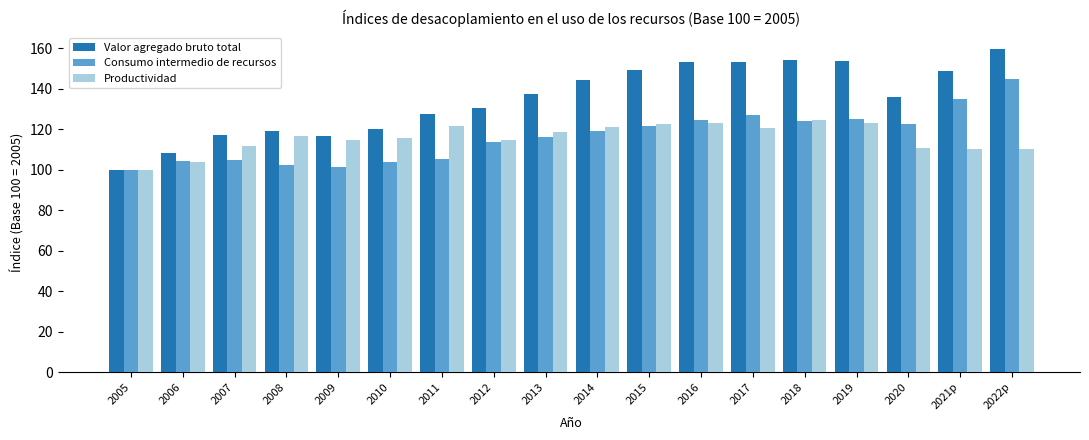

What is the sum of the Productividad values at 2020 and 2006?

214.4